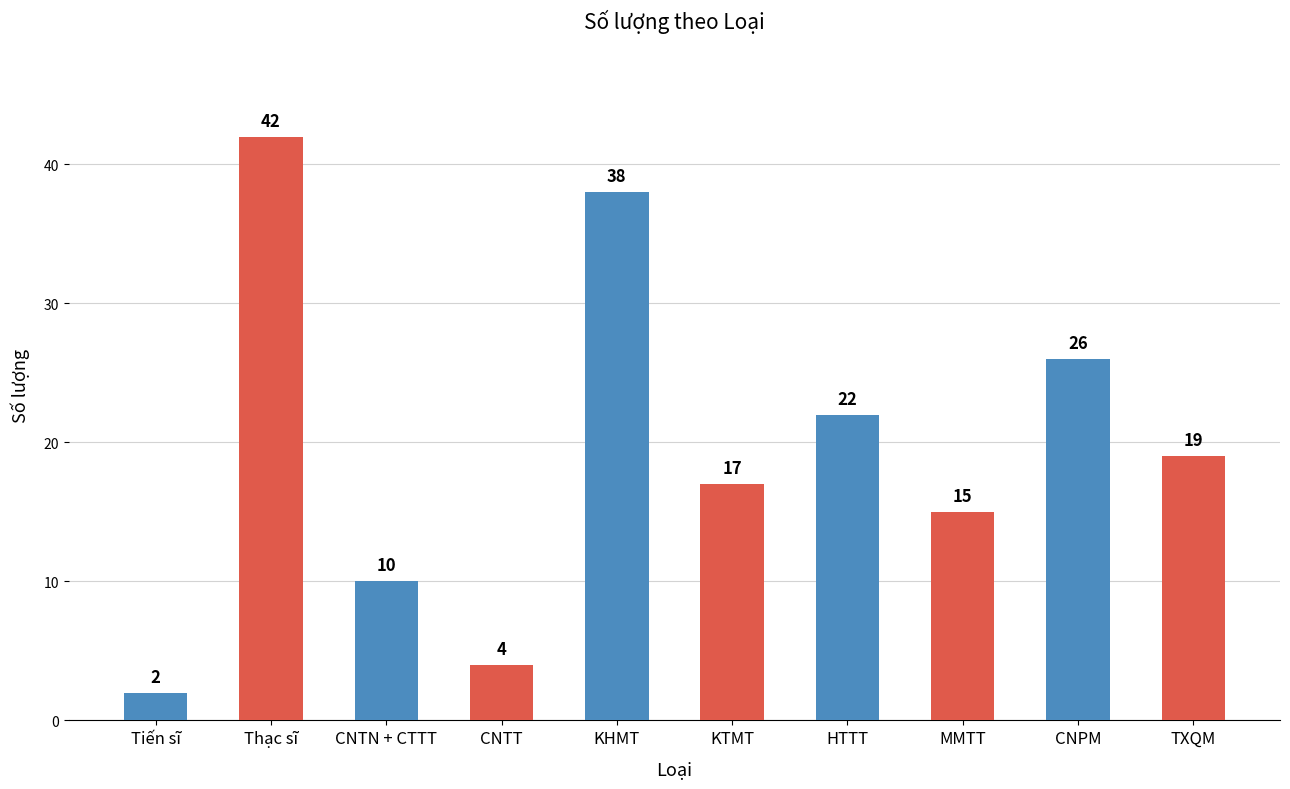

Where is the data nearest to the value 22?

HTTT